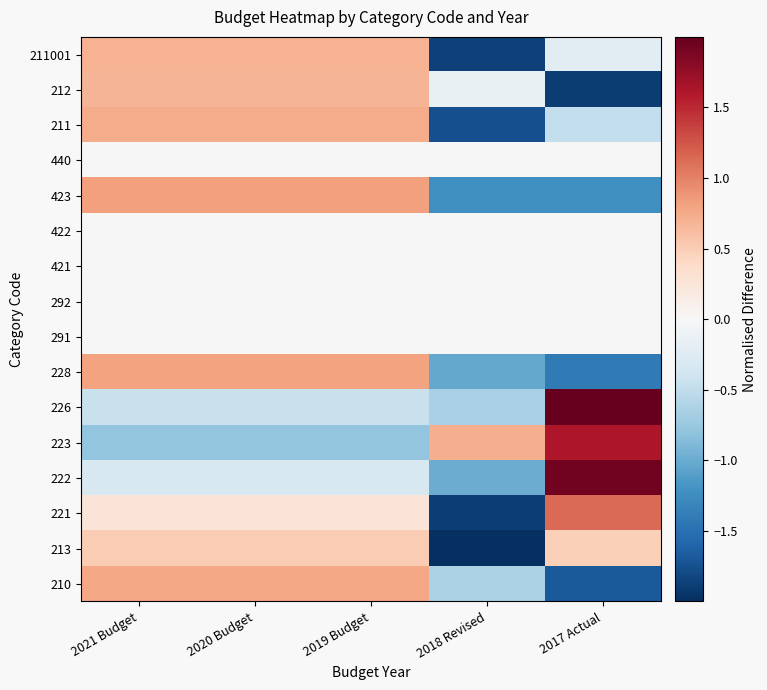

What is the greatest value displayed?

2.0